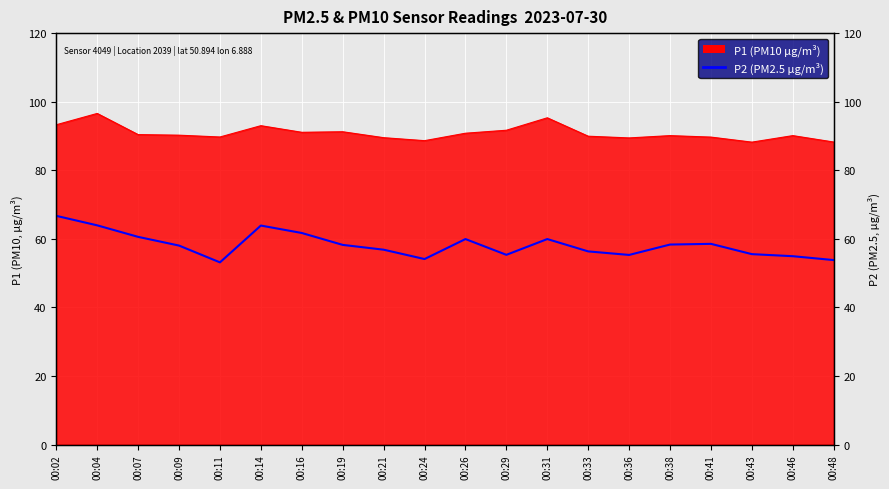

Approximately how many times larger is the value at 00:48 compared to 00:11?

1.0